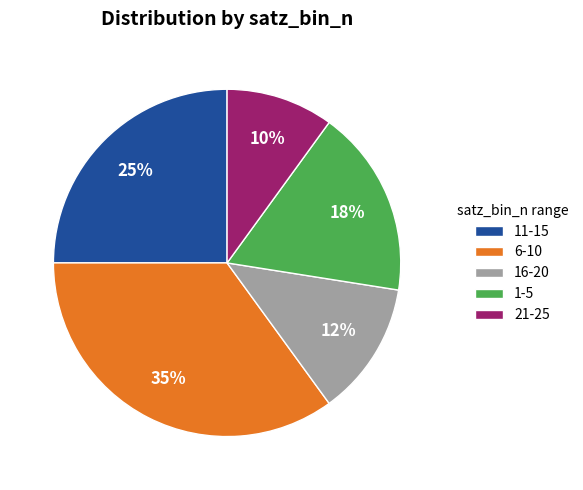

Which has a higher value, 11-15 or 1-5?

11-15